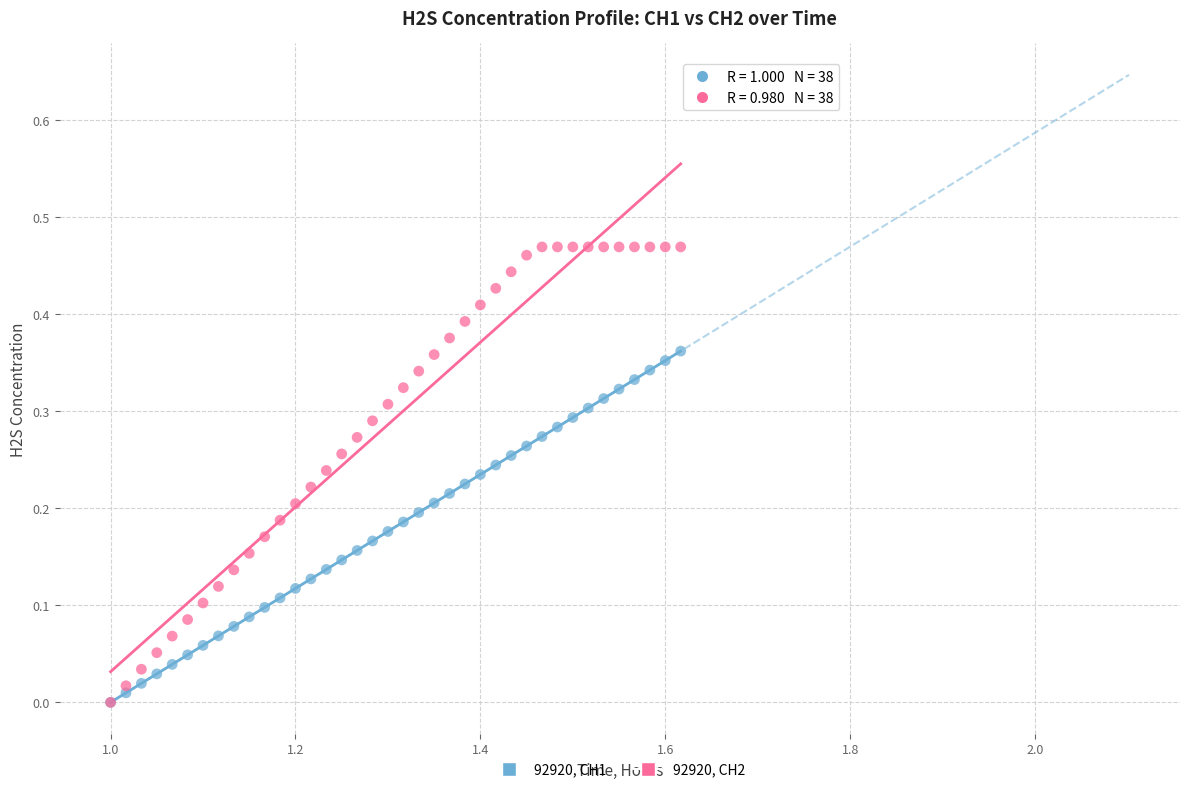

Which series contains the highest Y value?

92920, CH2